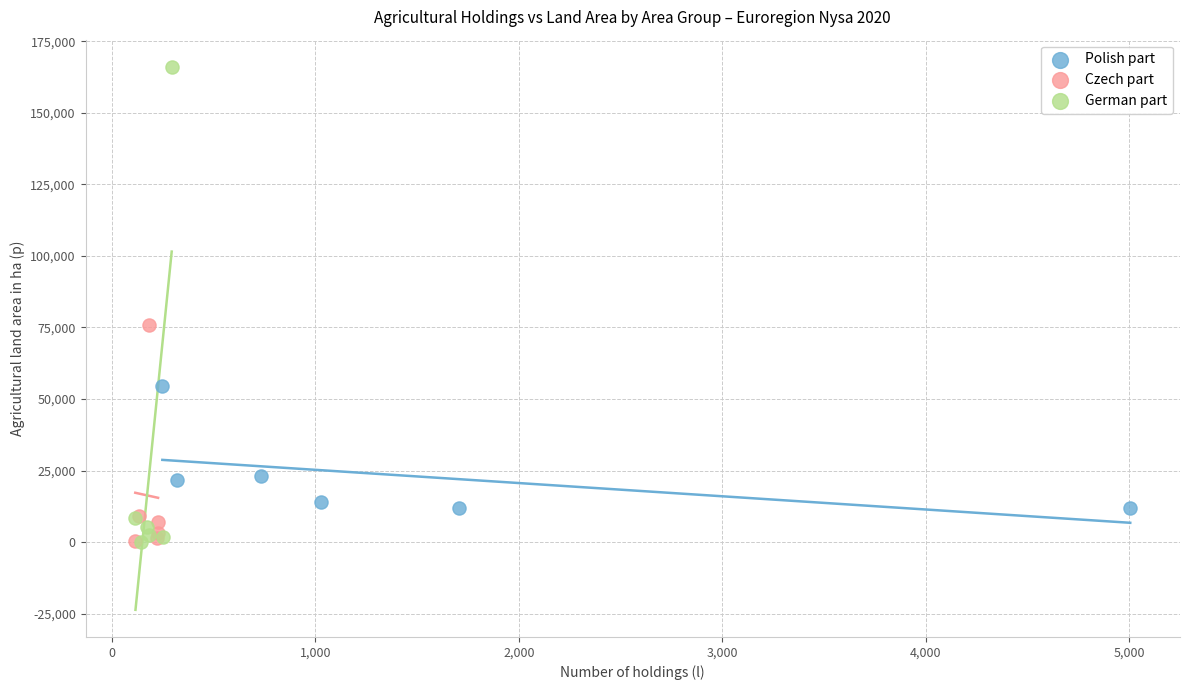

Which series has the widest spread of Y values?

German part